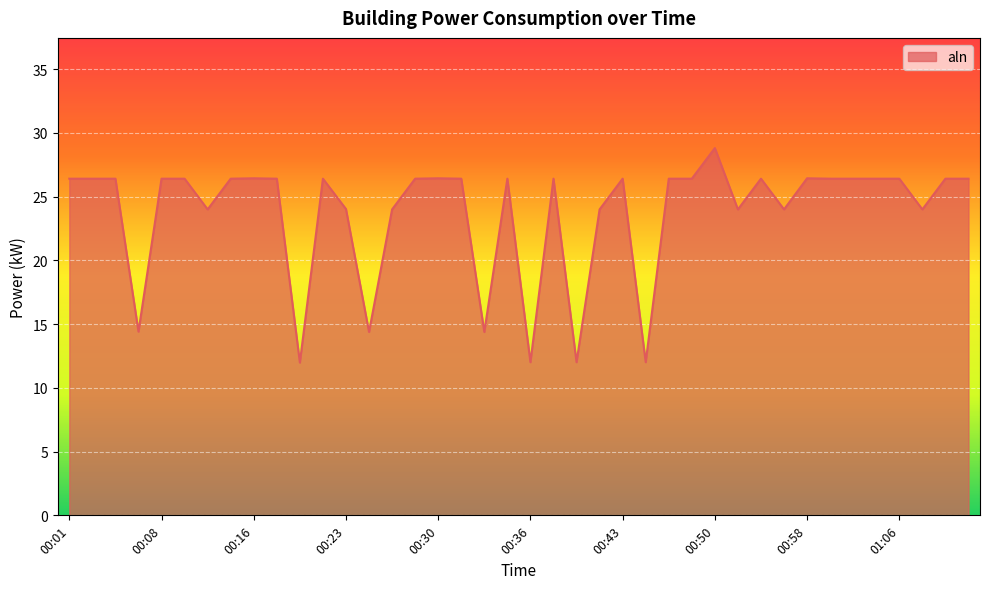

Count the number of data series in this chart.

1